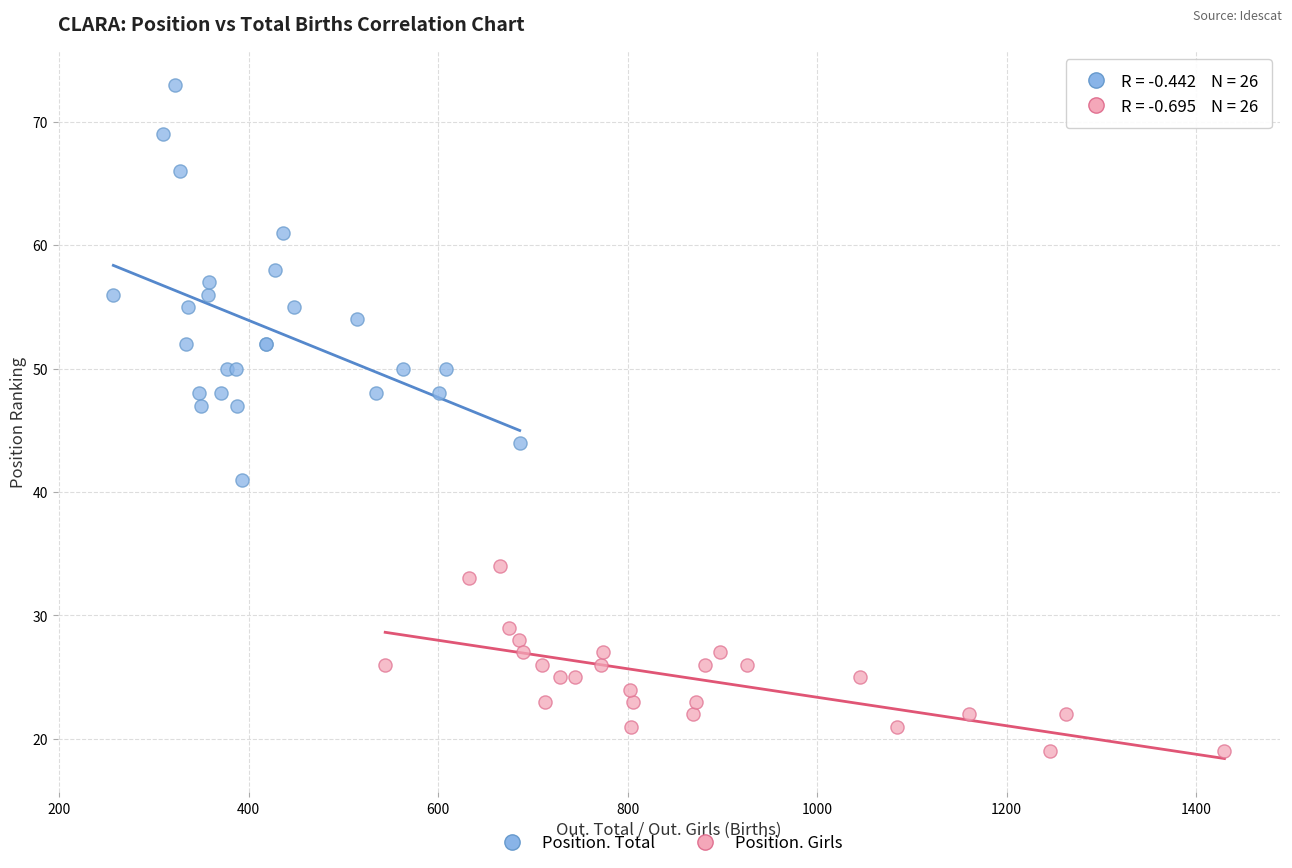

Which series reaches the maximum Y coordinate?

Position. Total